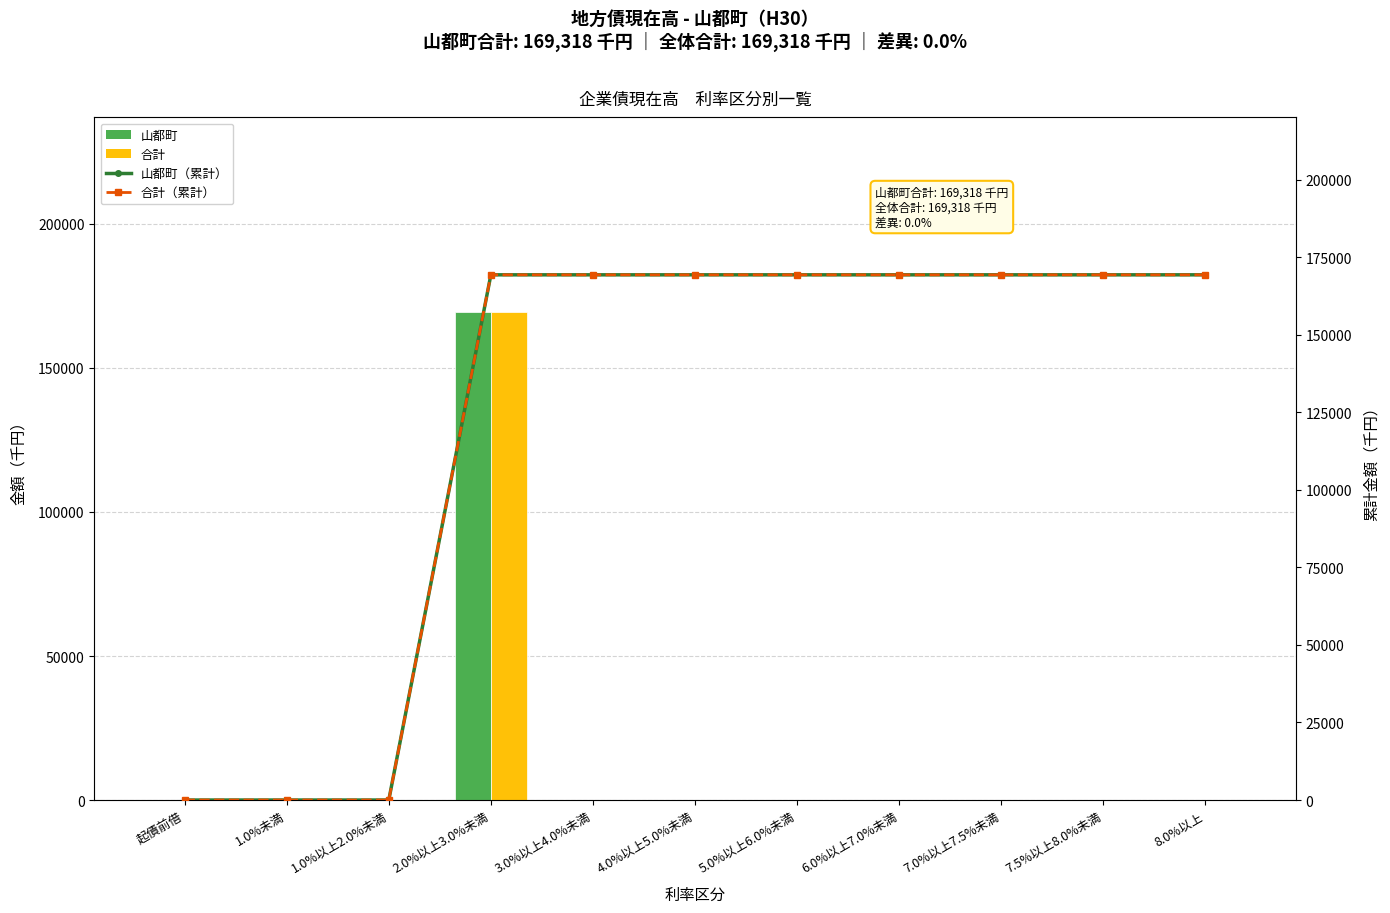

Does the chart contain any negative values?

No